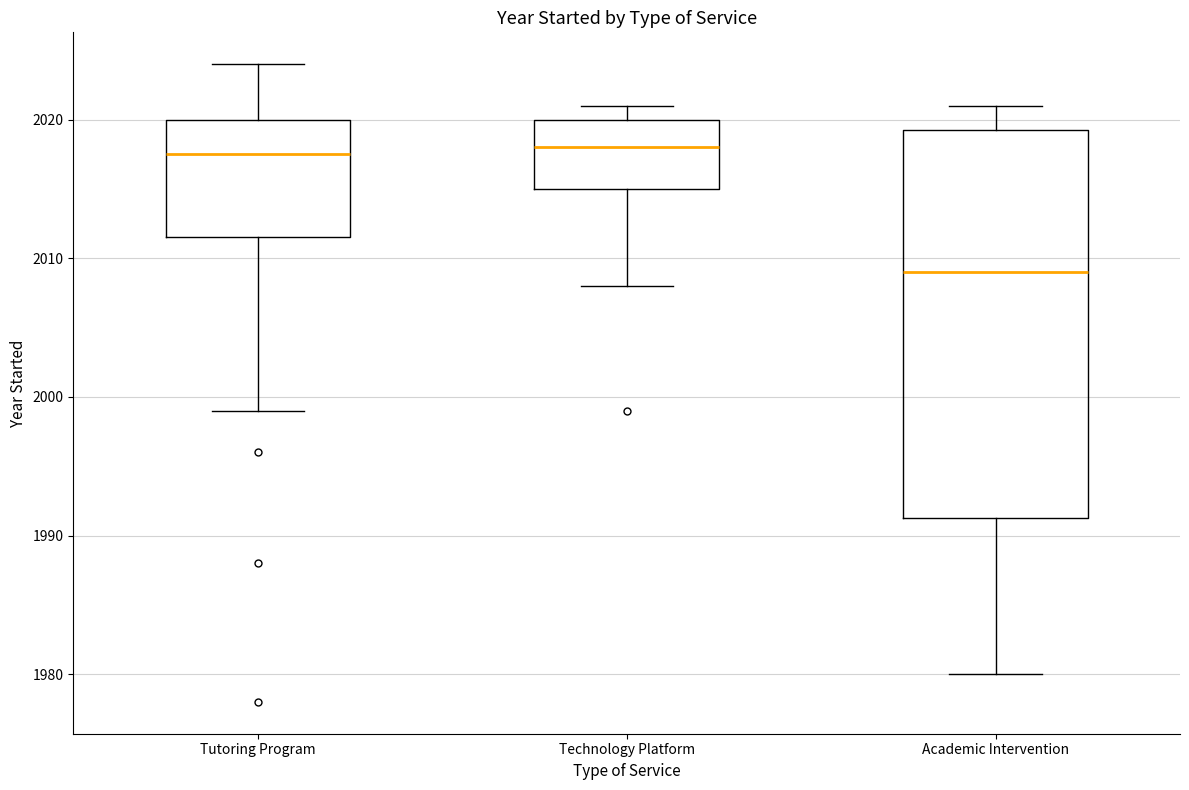

Reading left to right, read every box against the y-axis: the position of its median line, the range the box covers, and the ends of its whiskers. The values are not printed on the chart, so give them approximately, as read against the axis.

Tutoring Program: median 2018, box 2012 to 2020, whiskers 1999 to 2024
Technology Platform: median 2018, box 2015 to 2020, whiskers 2008 to 2021
Academic Intervention: median 2009, box 1991 to 2019, whiskers 1980 to 2021